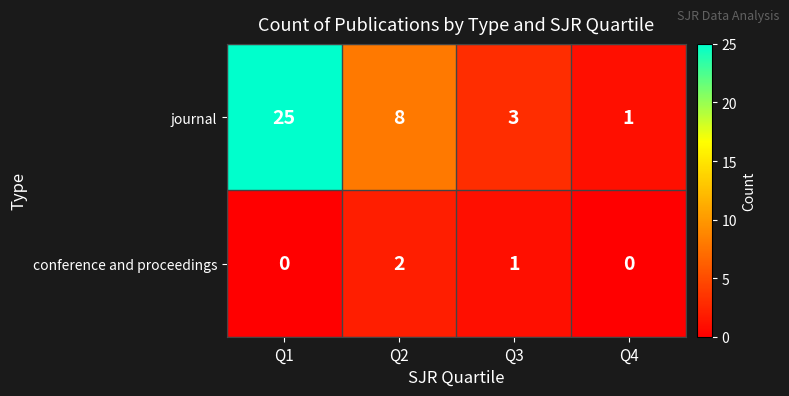

How many categories are shown in the chart?

4